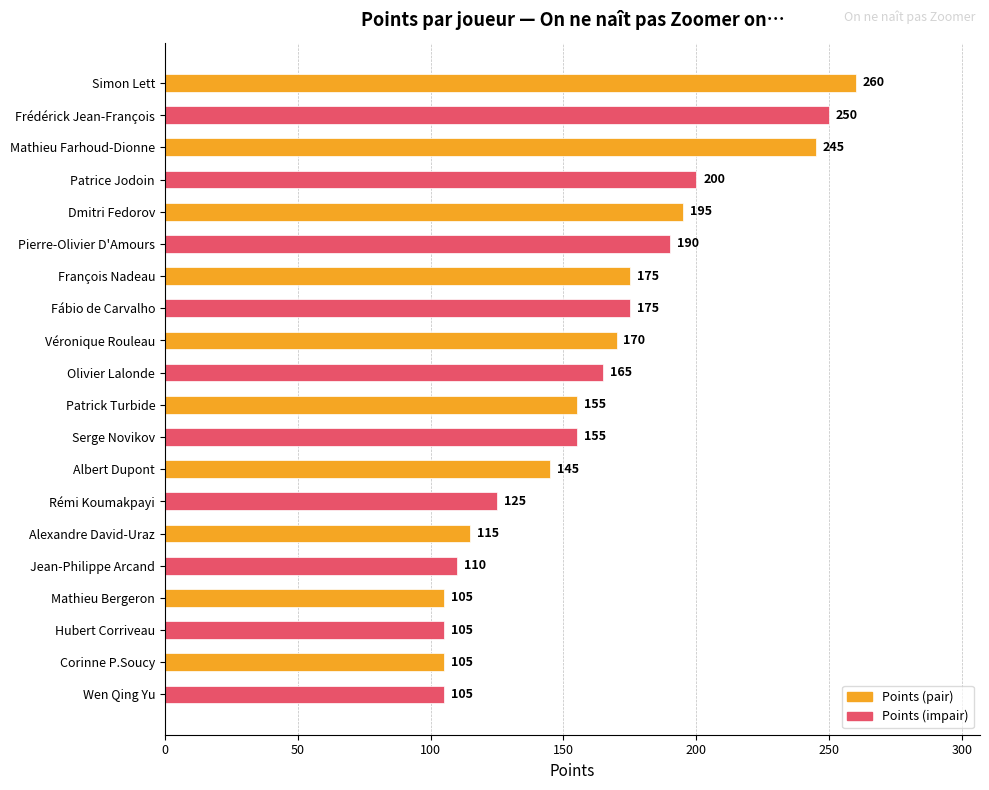

What is the difference between the maximum and second lowest values?

155